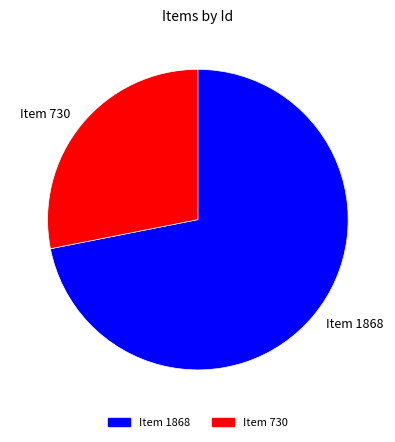

Rank the categories by value from lowest to highest.

Item 730, Item 1868